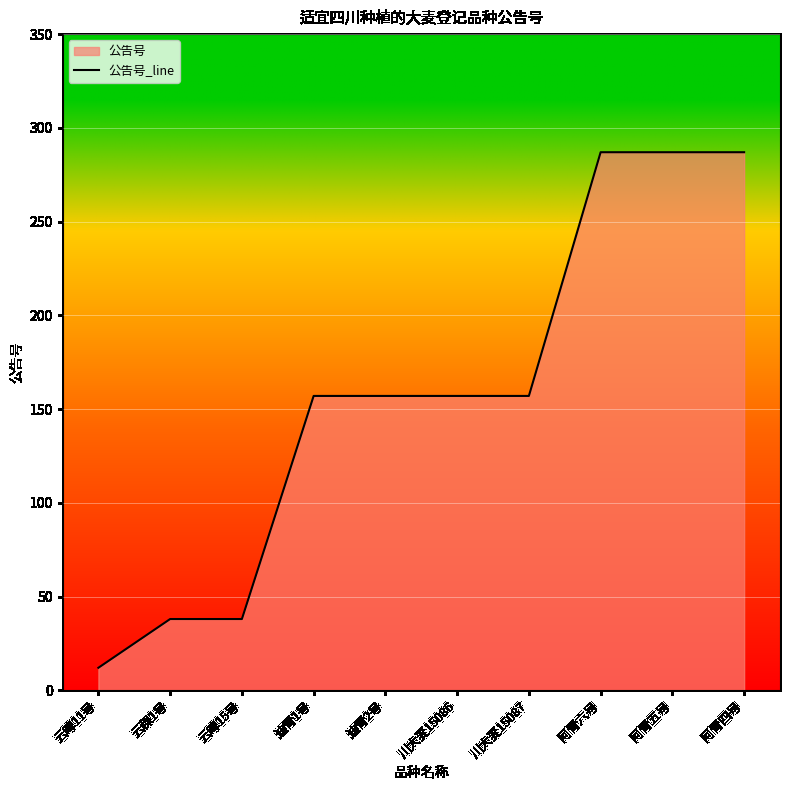

What is the average value?

158